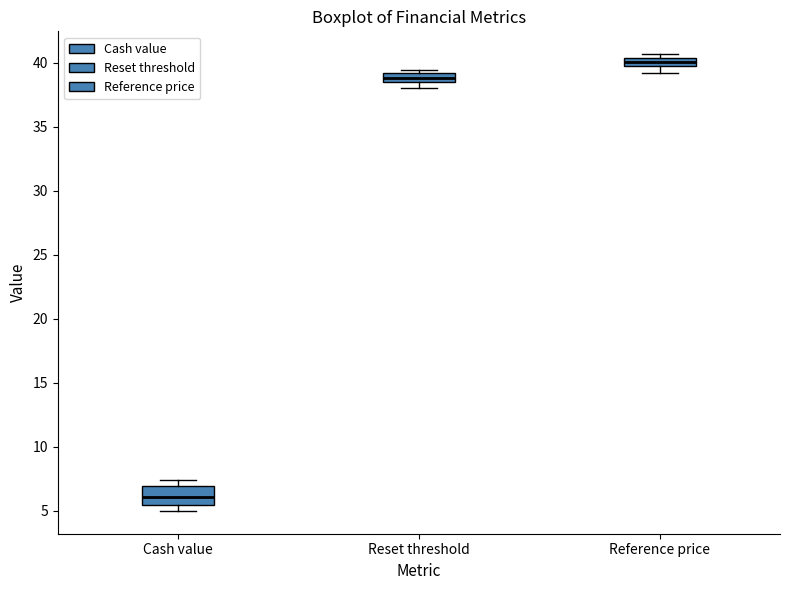

Which box has the lowest median line?

Cash value